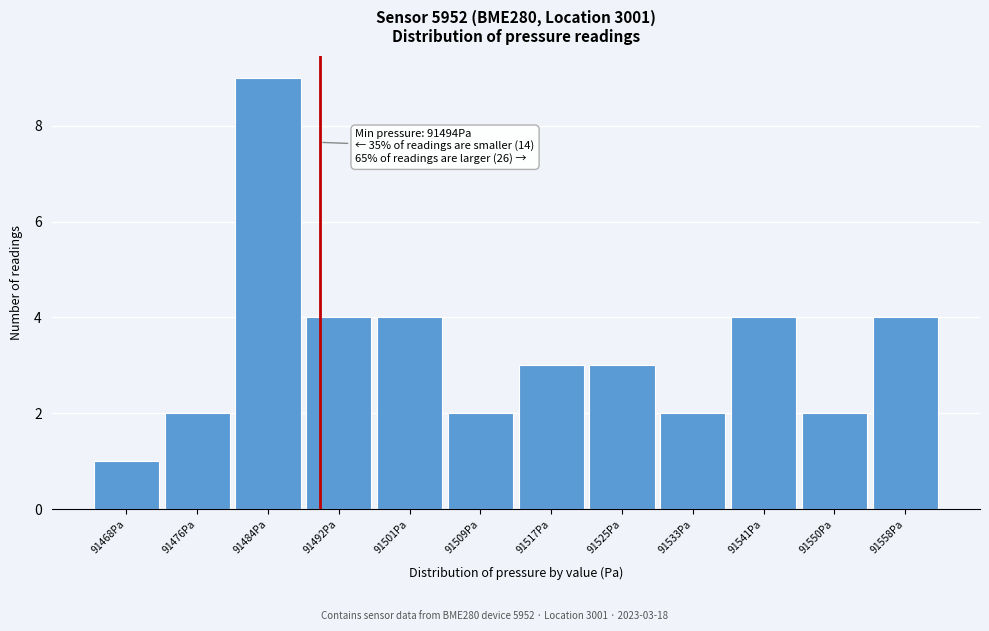

Reading left to right, list all the values displayed in this chart.

91468Pa=1	91476Pa=2	91484Pa=9	91492Pa=4	91501Pa=4	91509Pa=2	91517Pa=3	91525Pa=3	91533Pa=2	91541Pa=4	91550Pa=2	91558Pa=4